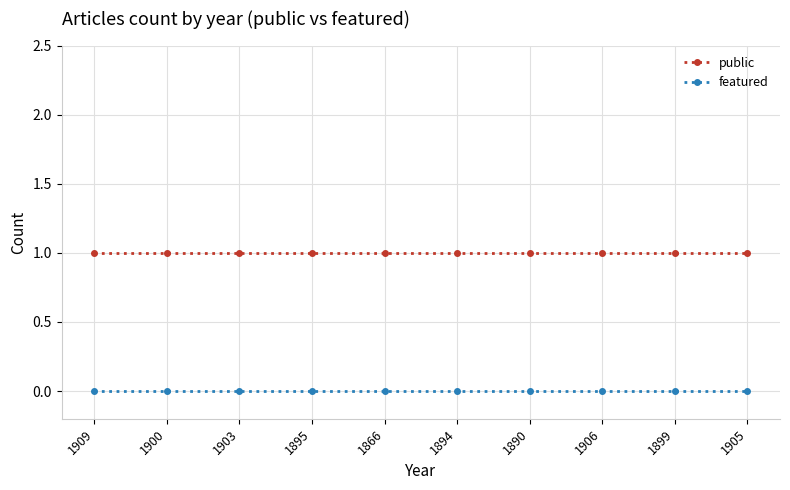

At how many categories does at least one series exceed 0?

10